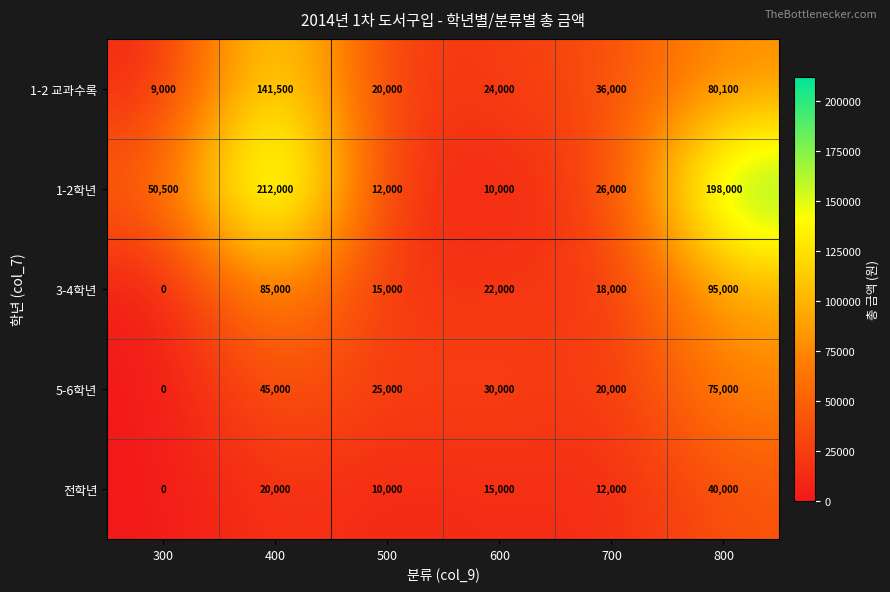

What is the sum of all 전학년 values?

97000